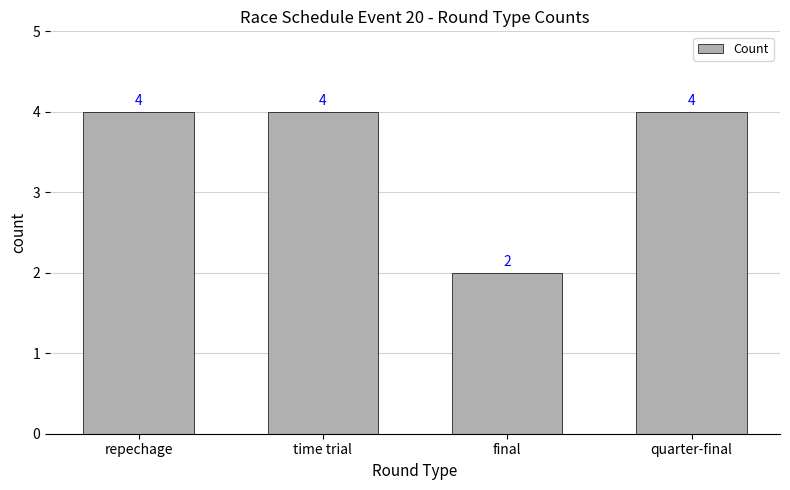

Reading left to right, extract all data points from this chart.

4	4	2	4